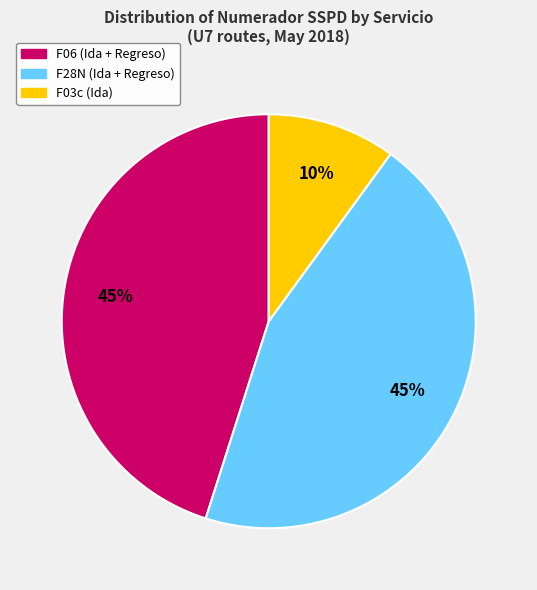

Does any single category account for the majority?

No